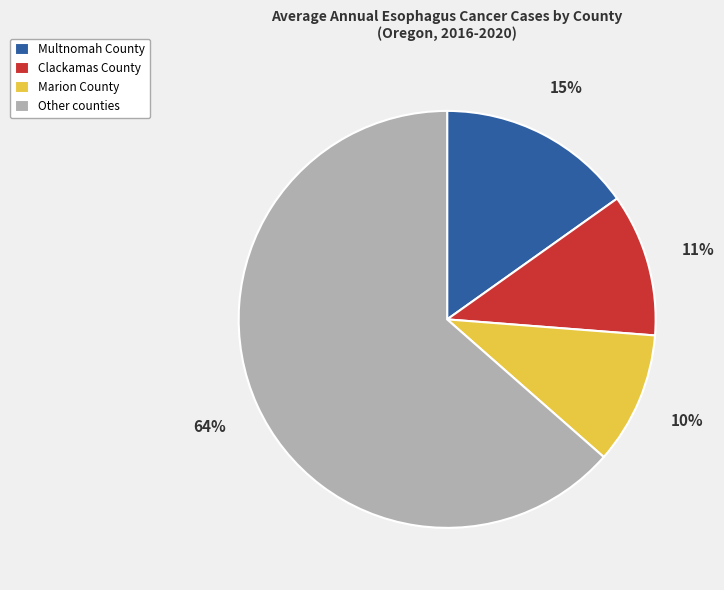

To the nearest percent, what is the average slice percentage?

25%